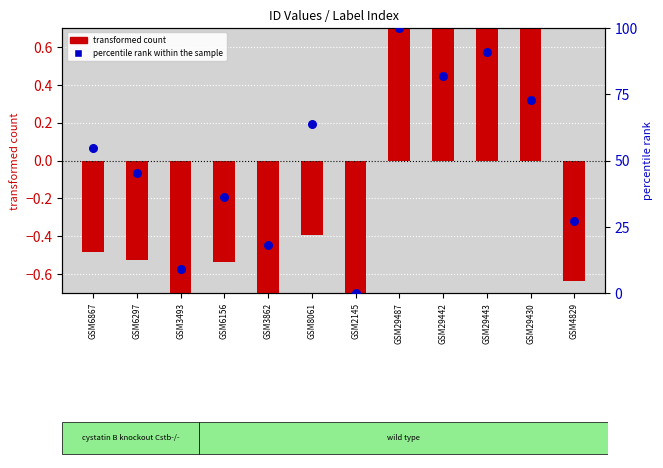

At how many categories does at least one series exceed 11?

10